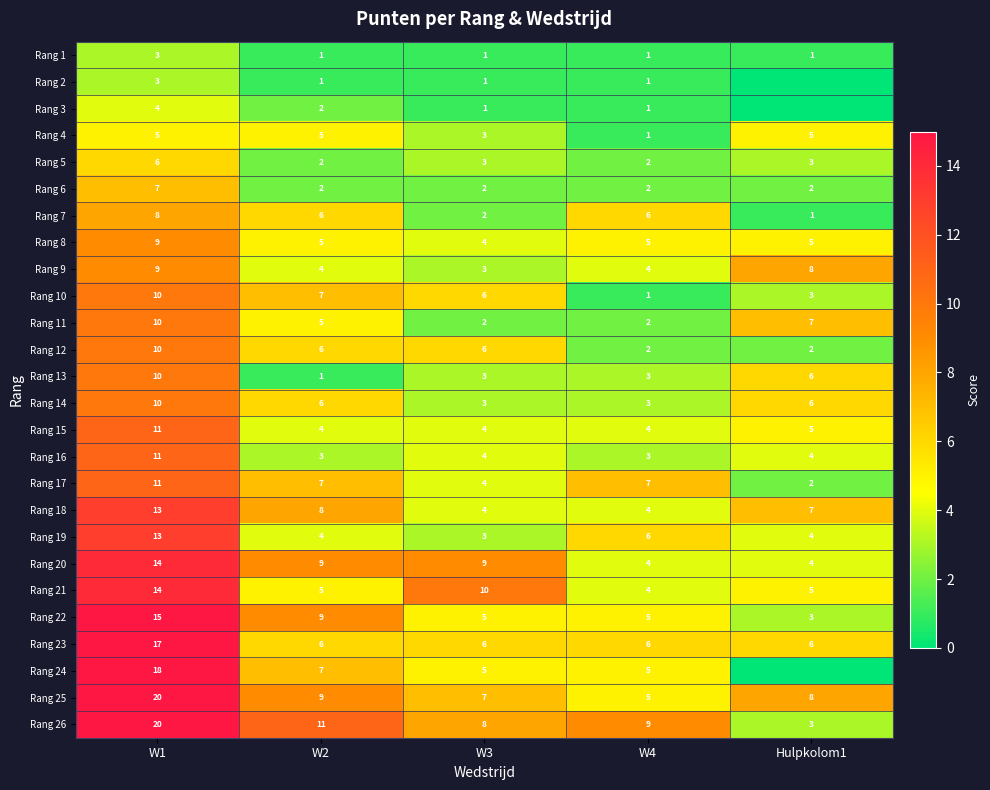

At which label does Rang 11 first exceed 5?

W1